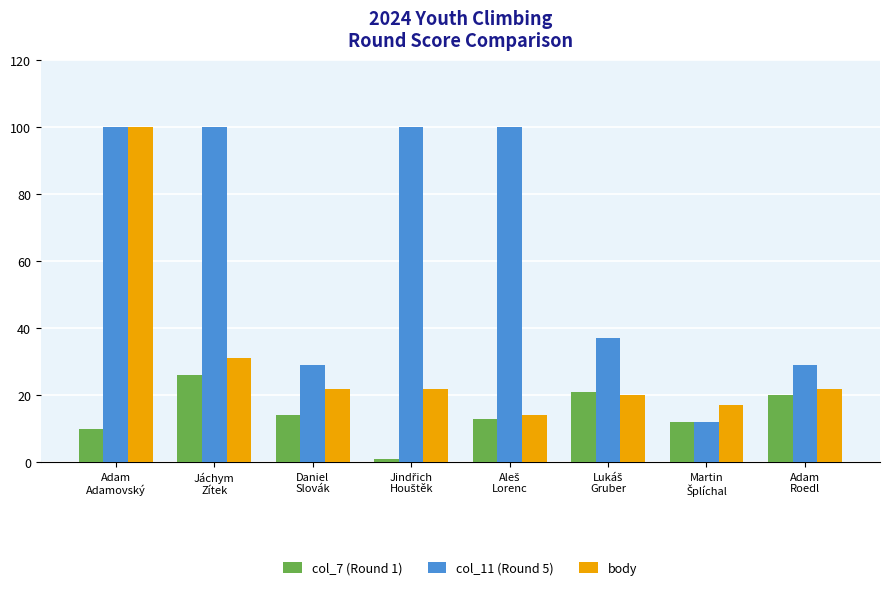

Where does the col_7 (Round 1) series first go above 14?

Jáchym
Zítek